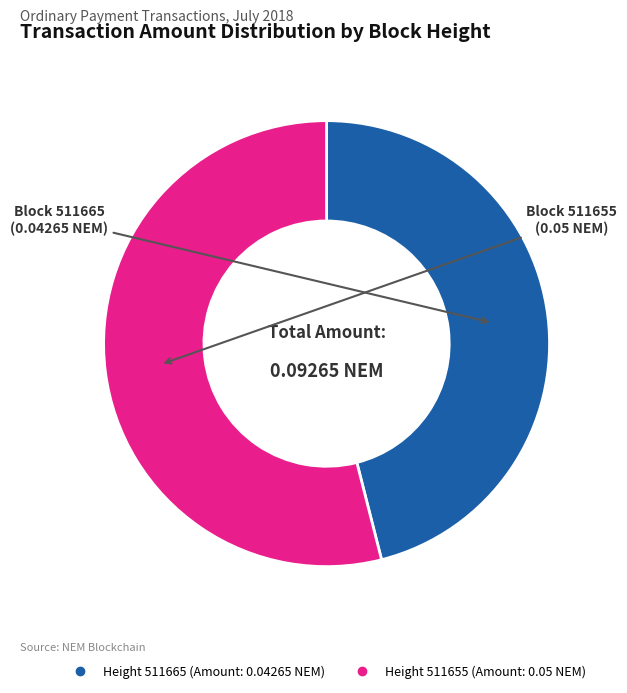

Is there a majority slice in this chart?

Yes